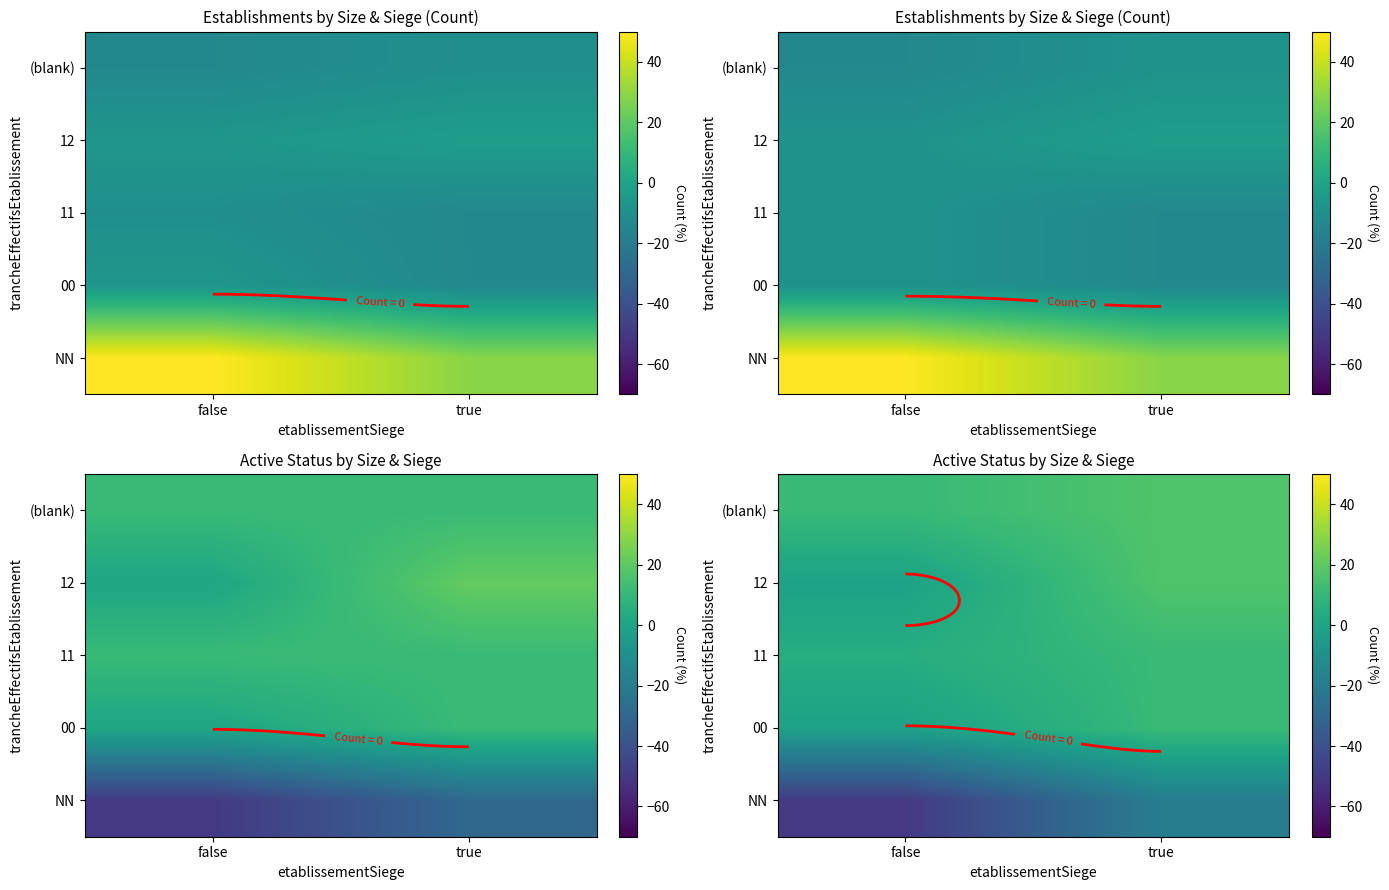

Which has a higher value, false or true?

true